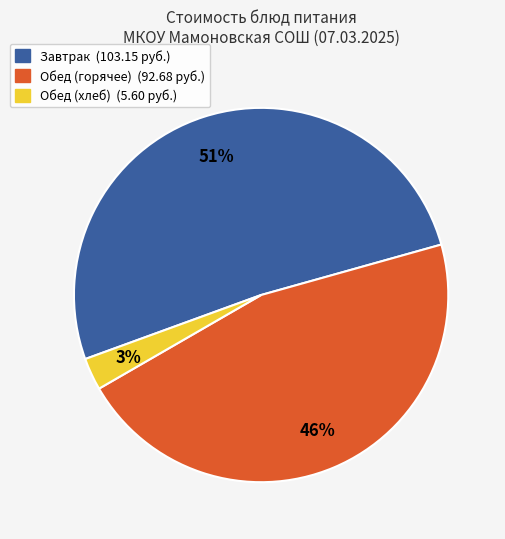

To the nearest percent, what is the difference between the largest and smallest slice percentages?

48%